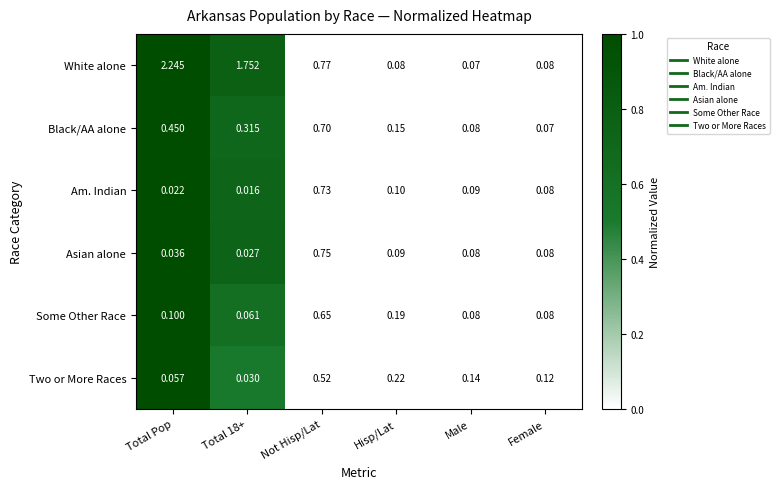

At which label is White alone closest to 1?

Not Hisp/Lat